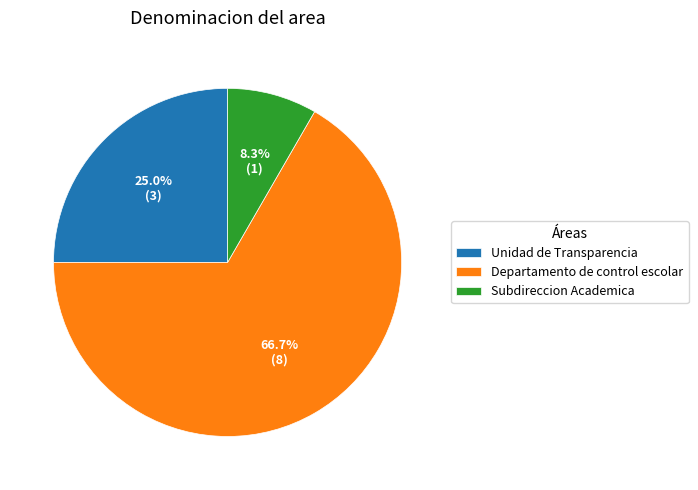

Which slice is the largest?

Departamento de control escolar